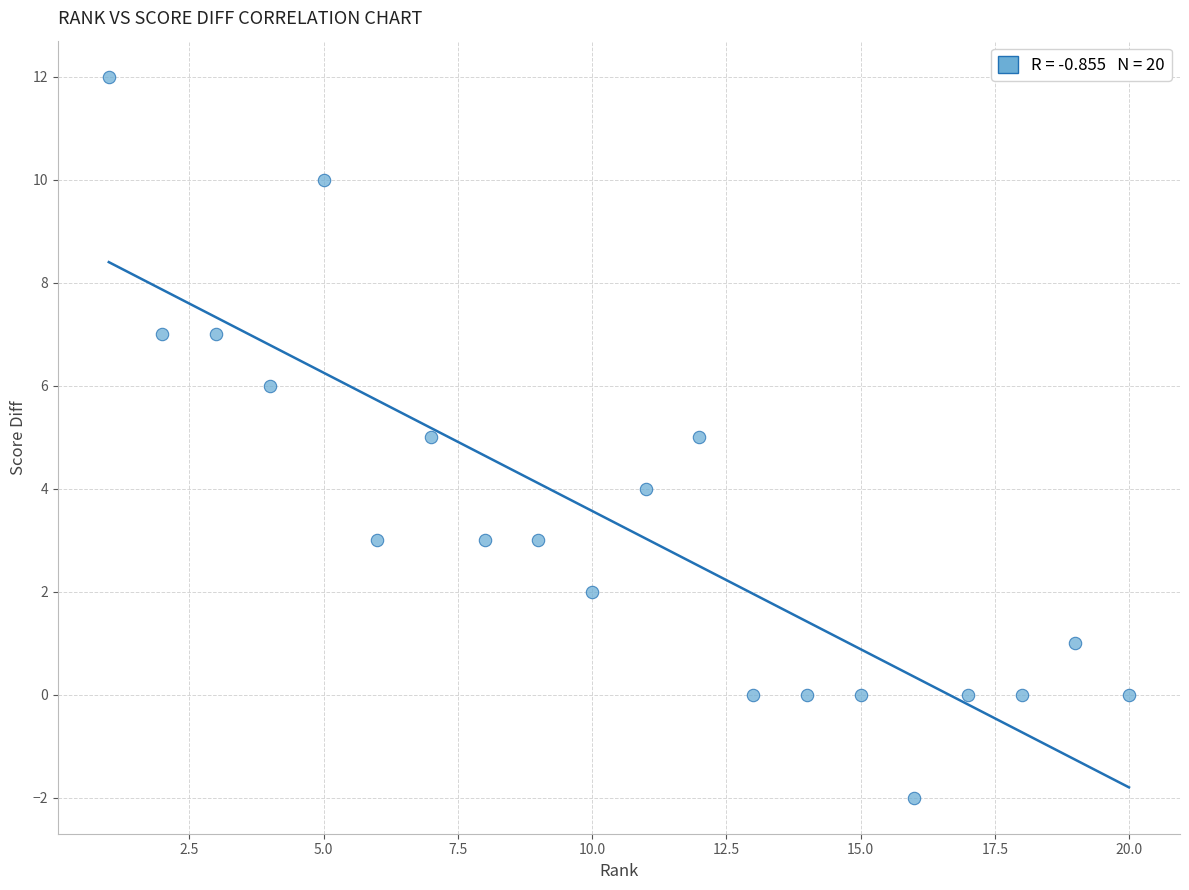

What is the range of Y values (max minus min)?

14